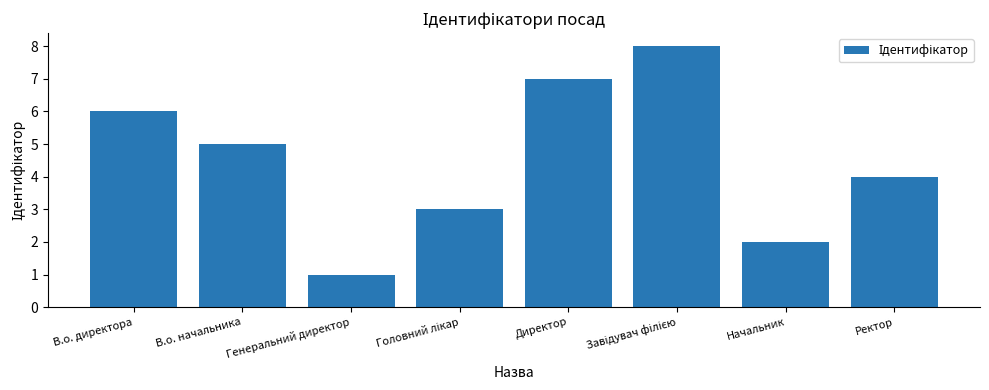

What is the greatest value displayed?

8